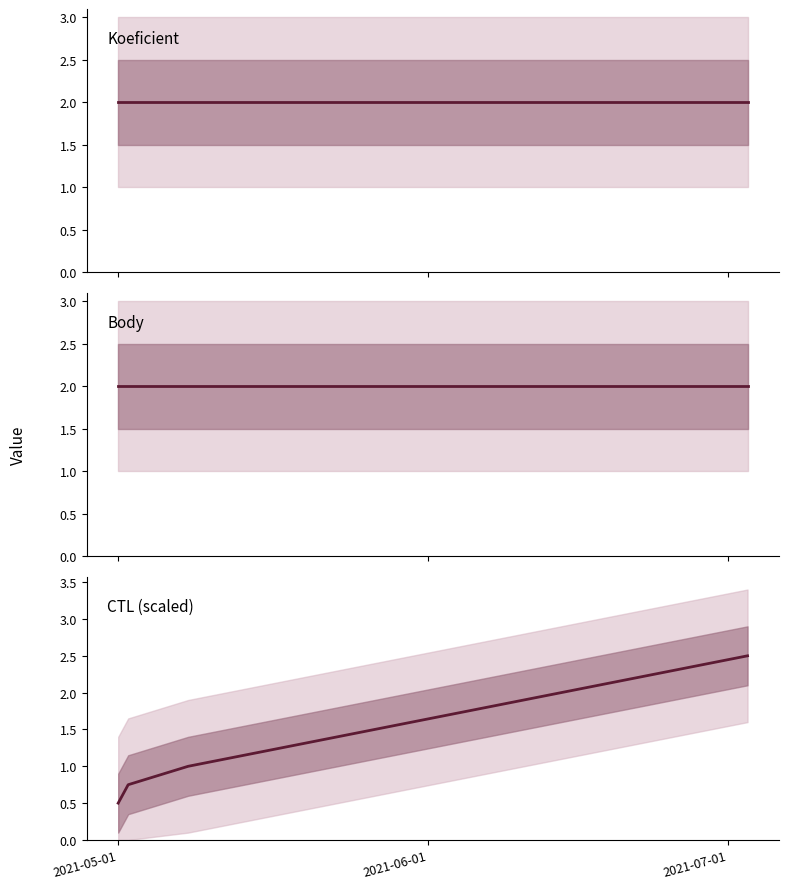

What is the label of the 2nd point from the left?

2021-06-01